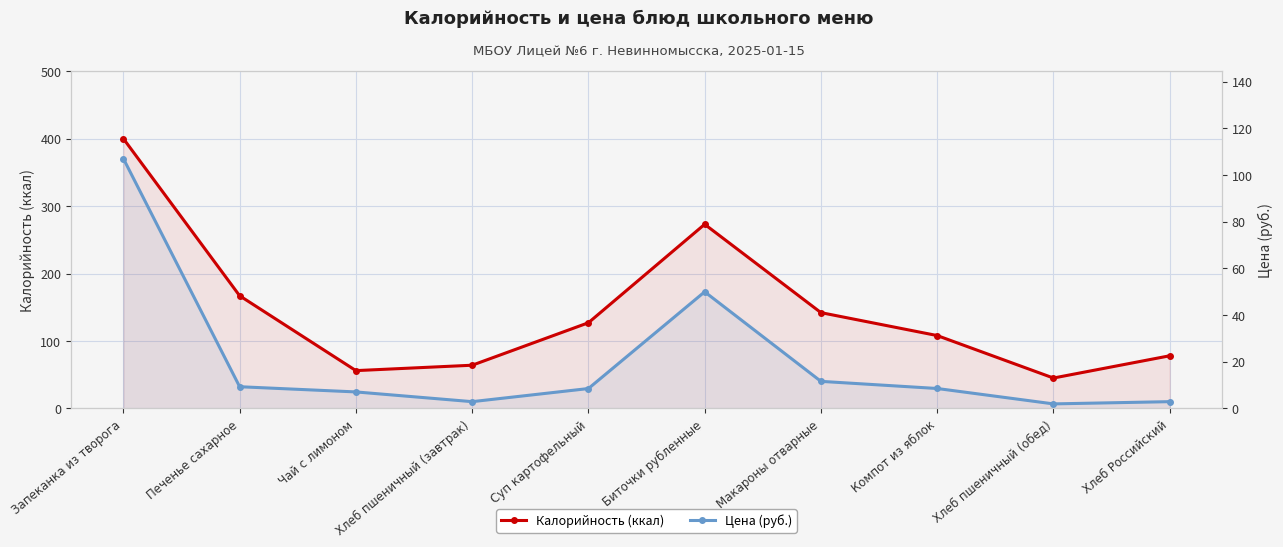

What is the approximate value of Цена (руб.) at Хлеб Российский?

2.9